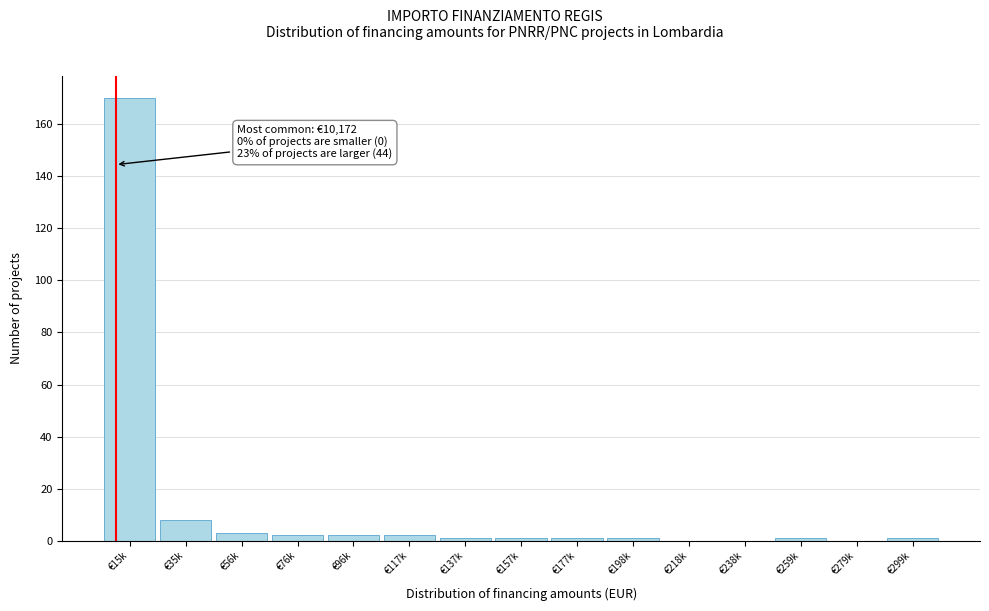

Reading left to right, extract all data points from this chart.

€15k=170	€35k=8	€56k=3	€76k=2	€96k=2	€117k=2	€137k=1	€157k=1	€177k=1	€198k=1	€218k=0	€238k=0	€259k=1	€279k=0	€299k=1